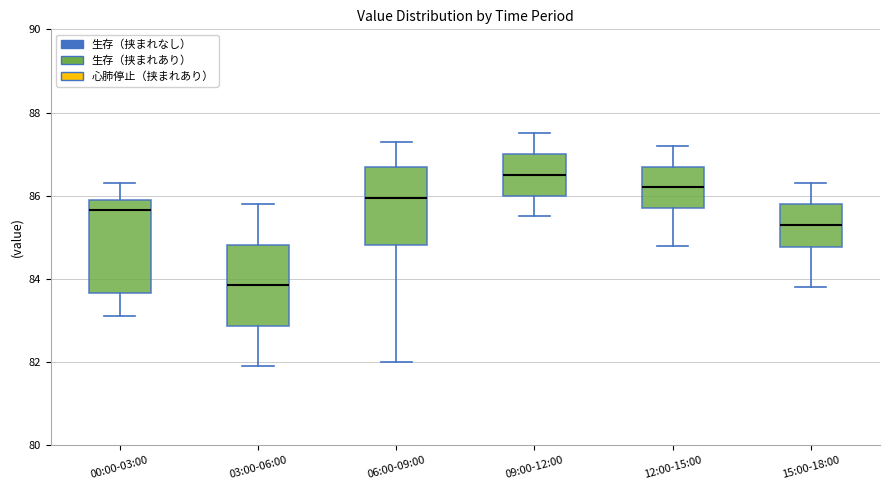

Where does the median line of the box for 00:00-03:00 sit on the y-axis? The values are not printed on the chart, so give them approximately, as read against the axis.

85.6